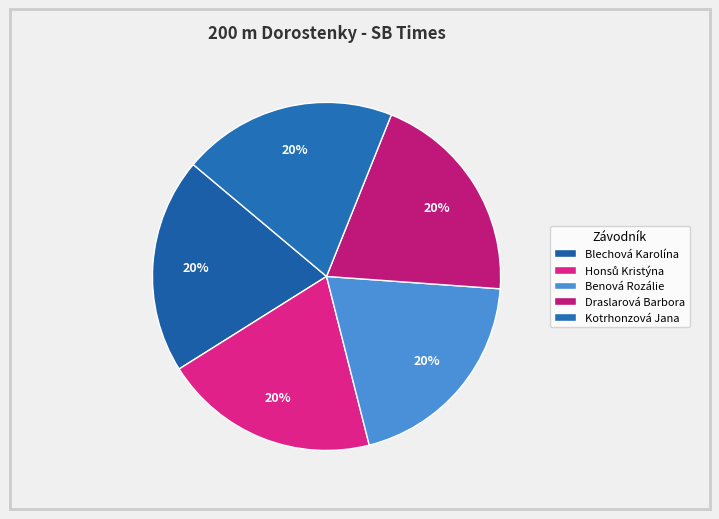

How much of the chart is everything except Draslarová Barbora?

79.9%